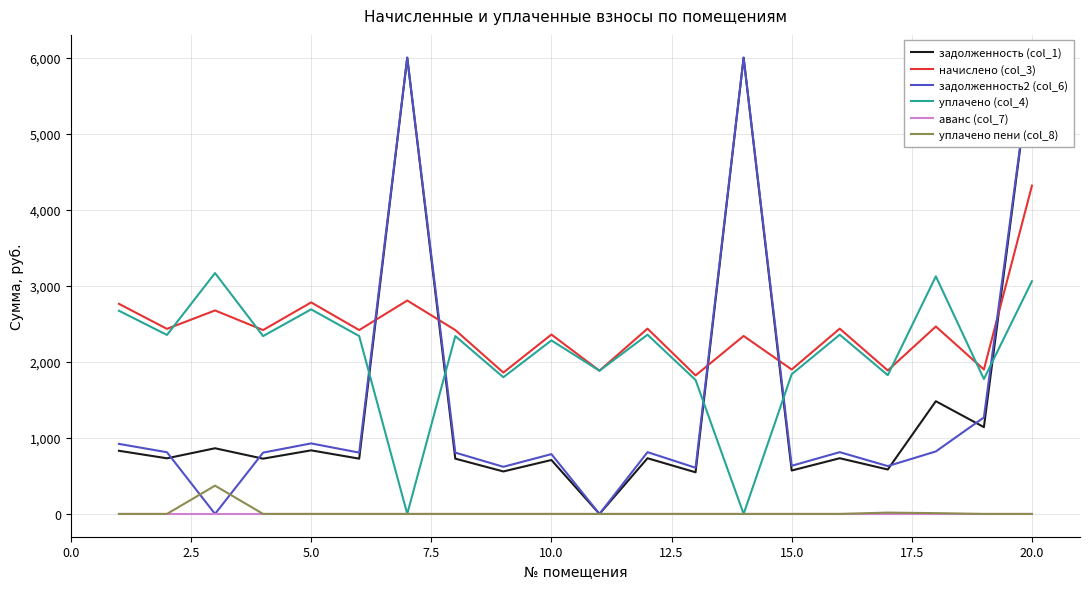

Reading left to right, extract all data points from this chart.

задолженность (col_1): 830.3	731.3	863.5	726.6	835.9	726.6	6000.0	726.6	558.5	708.9	0.0	732.3	547.3	6000.0	570.7	732.3	584.2	1482.3	1141.3	6000.0
начислено (col_3): 2763.0	2433.6	2676.0	2418.0	2781.7	2418.0	2806.5	2418.0	1858.6	2359.0	1883.5	2436.7	1821.3	2340.3	1899.0	2436.7	1886.5	2464.7	1899.0	4317.0
задолженность2 (col_6): 921.0	811.2	0.0	806.0	927.2	806.0	6000.0	806.0	619.5	786.3	0.0	812.2	607.1	6000.0	633.0	812.2	628.9	821.5	1268.7	6000.0
уплачено (col_4): 2672.3	2353.7	3167.8	2338.7	2690.4	2338.7	0.0	2338.7	1797.6	2281.6	1883.5	2356.7	1761.5	0.0	1836.7	2356.7	1824.6	3124.4	1774.3	3060.0
аванс (col_7): 0.0	0.0	0.0	0.0	0.0	0.0	0.0	0.0	0.0	0.0	0.0	0.0	0.0	0.0	0.0	0.0	0.0	0.0	0.0	0.0
уплачено пени (col_8): 0.0	0.0	371.6	0.0	0.0	0.0	0.0	0.0	0.0	0.0	0.0	0.0	0.0	0.0	0.0	0.0	17.2	10.1	0.0	0.0